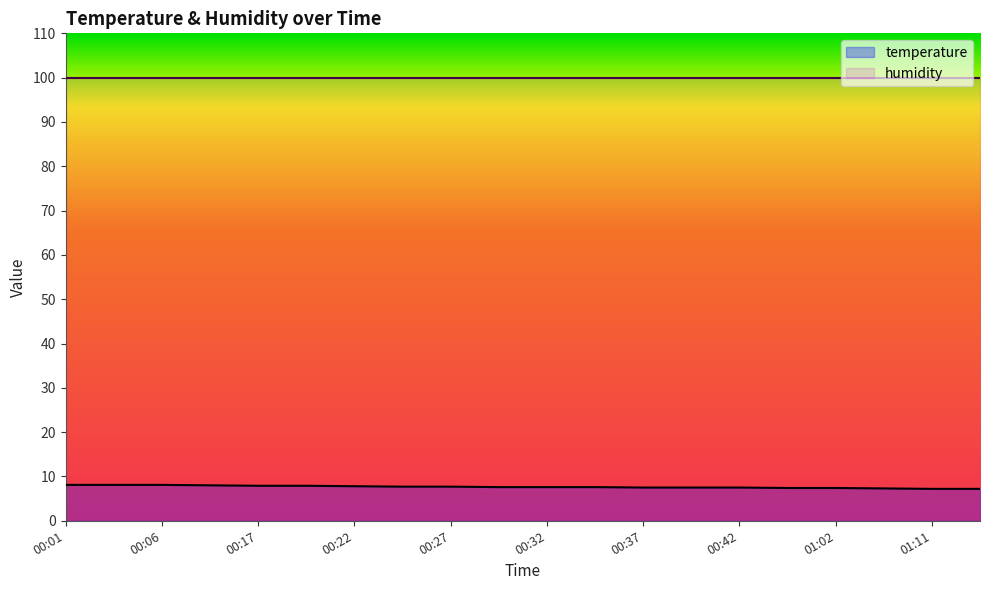

How many lines are shown in the chart?

2